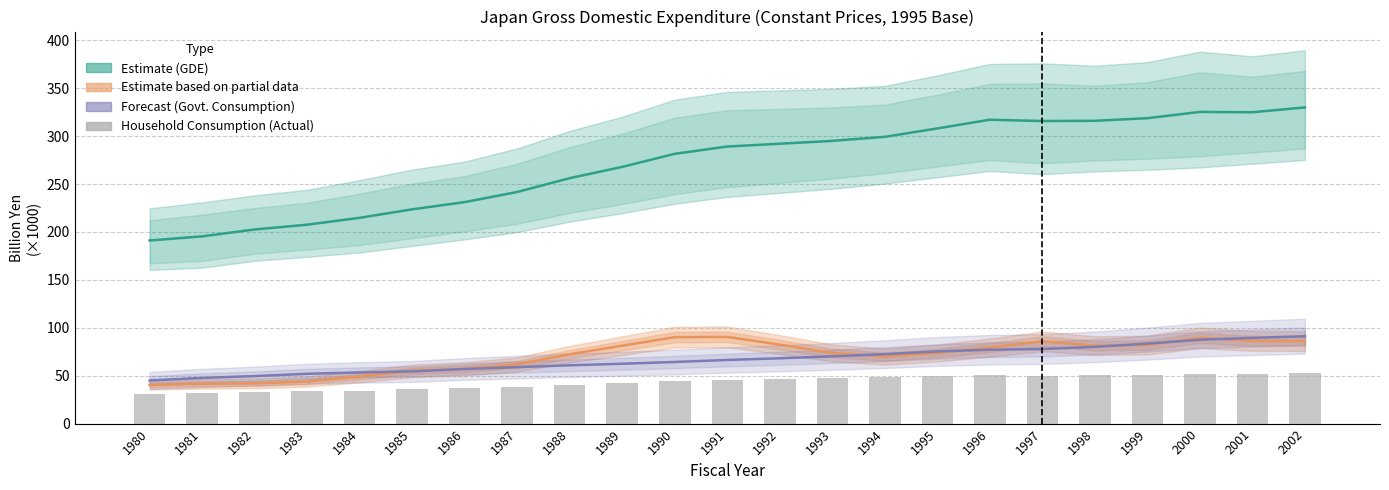

True or false: the data shows 44.2 at 1990.

True